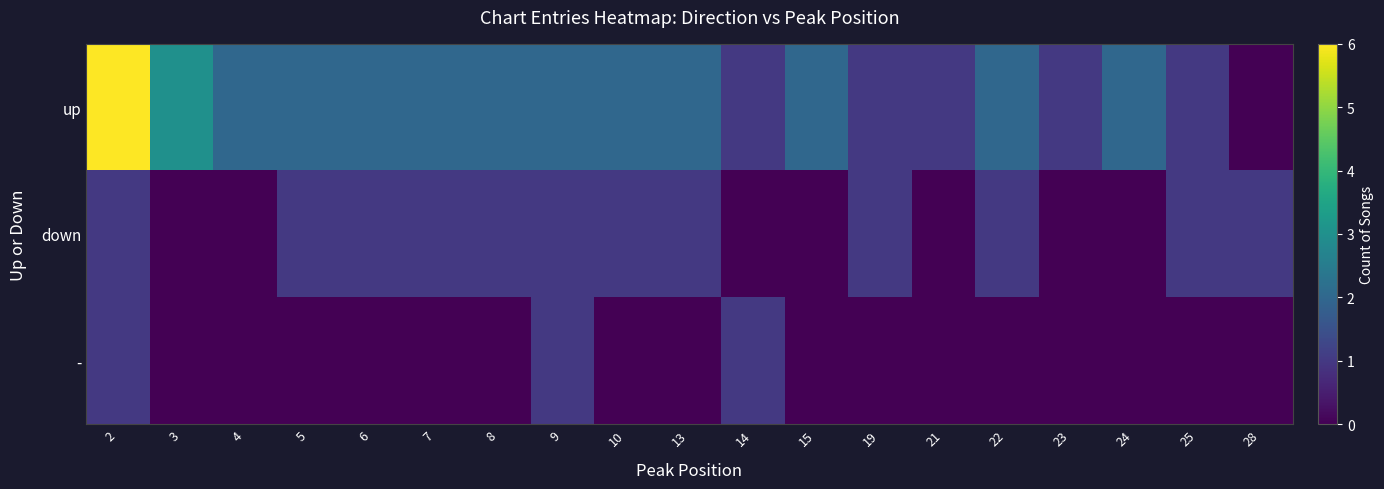

Reading left to right, what are all the values shown in this chart?

up: 2=6	3=3	4=2	5=2	6=2	7=2	8=2	9=2	10=2	13=2	14=1	15=2	19=1	21=1	22=2	23=1	24=2	25=1	28=0
down: 2=1	3=0	4=0	5=1	6=1	7=1	8=1	9=1	10=1	13=1	14=0	15=0	19=1	21=0	22=1	23=0	24=0	25=1	28=1
-: 2=1	3=0	4=0	5=0	6=0	7=0	8=0	9=1	10=0	13=0	14=1	15=0	19=0	21=0	22=0	23=0	24=0	25=0	28=0